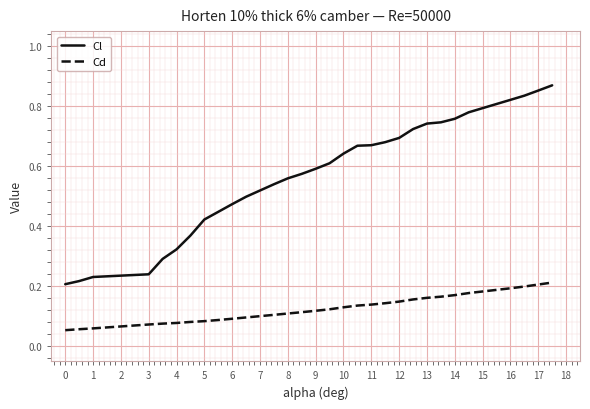

List the series in order of their peak value, lowest first.

Cd, Cl